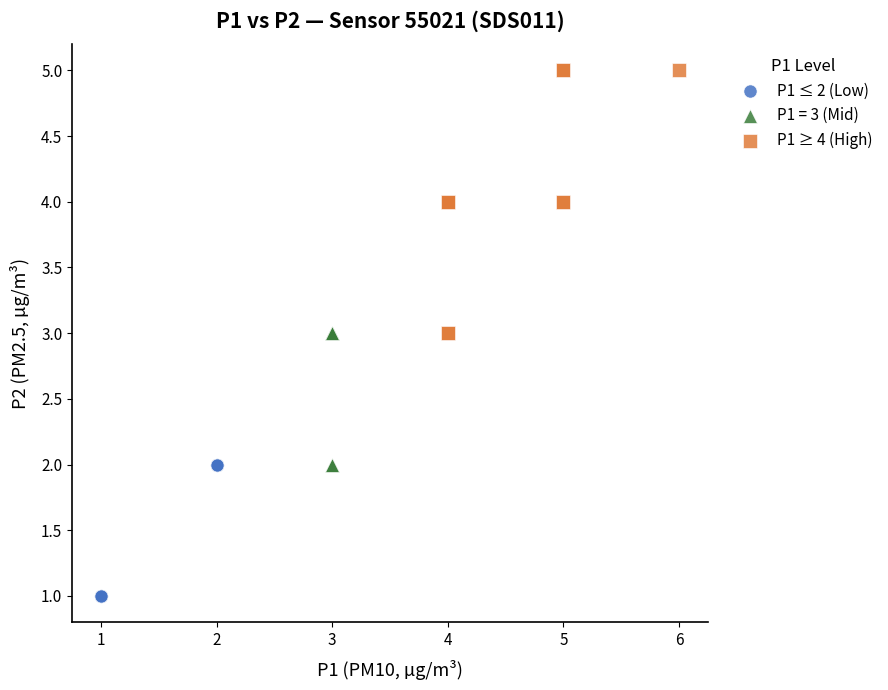

Which series reaches the minimum Y coordinate?

P1 ≤ 2 (Low)